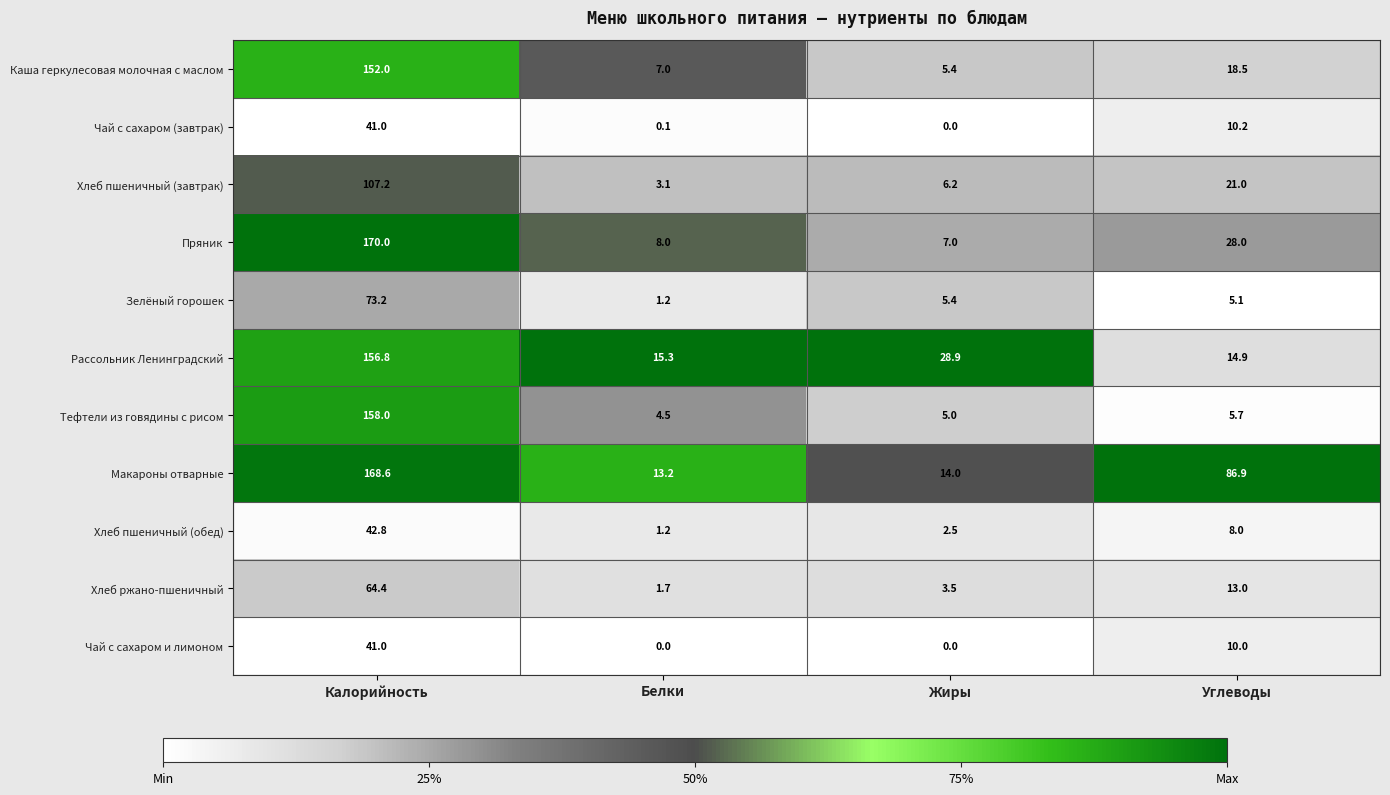

What is the total value across all series at Белки?

55.3